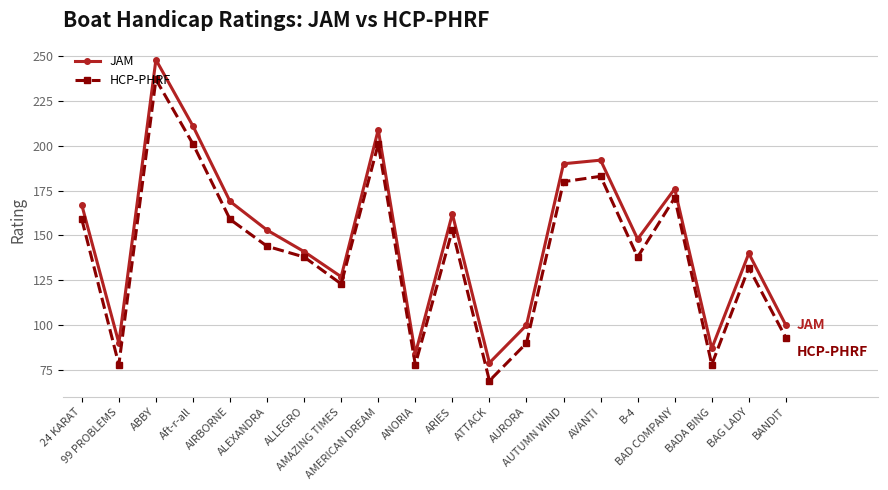

What is the highest value of the JAM series?

248